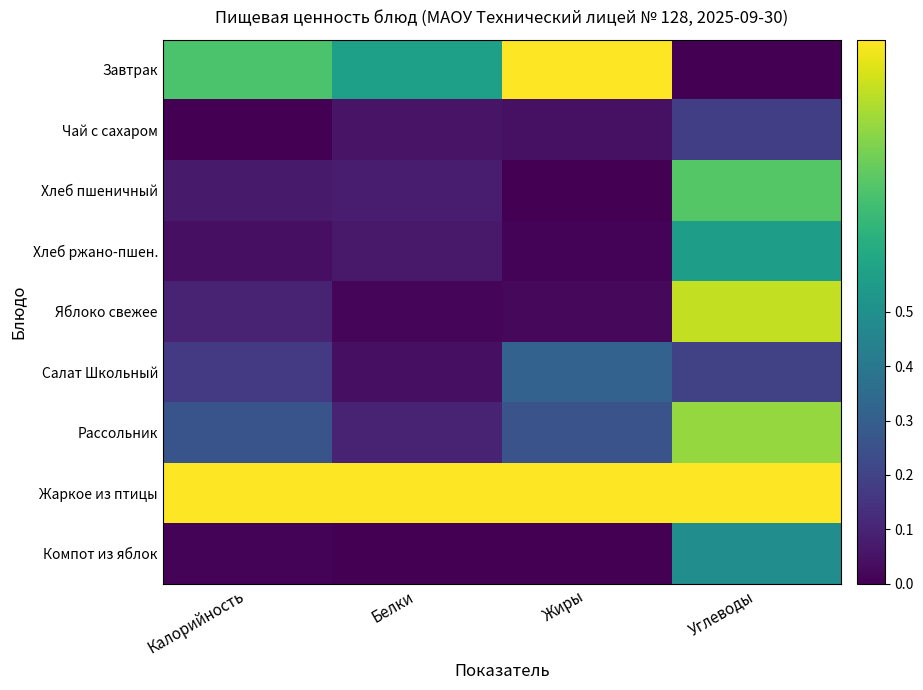

Which series has the largest total across all categories?

Жаркое из птицы